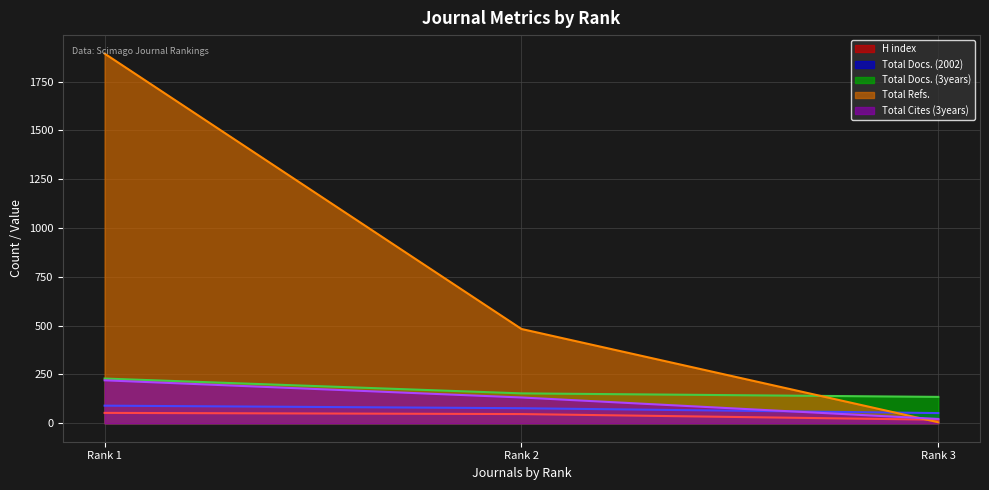

Count the number of data series in this chart.

5